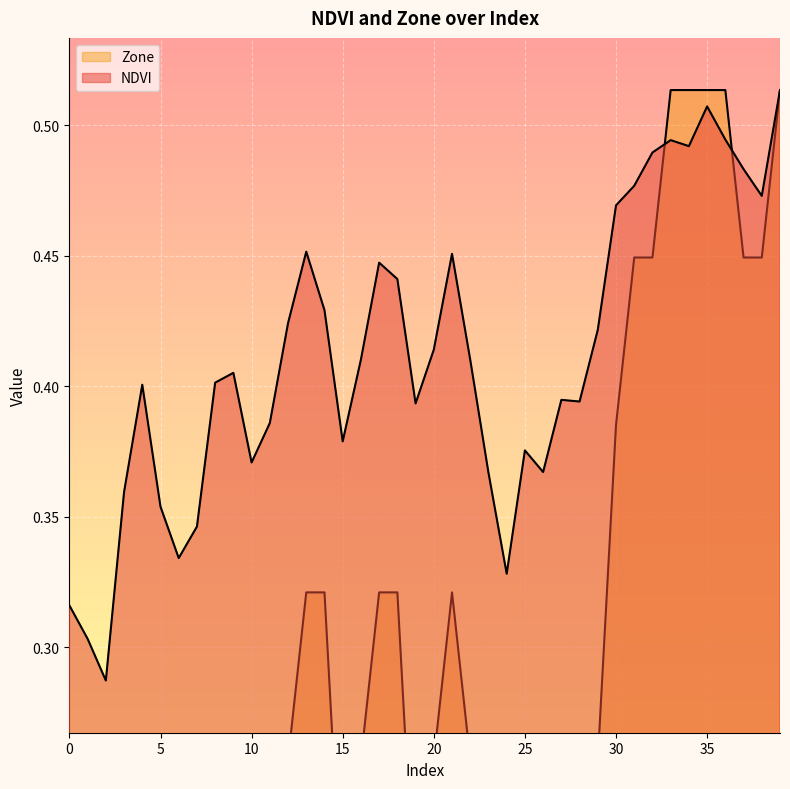

What is the value of the NDVI point at the 4th from the left?

0.4